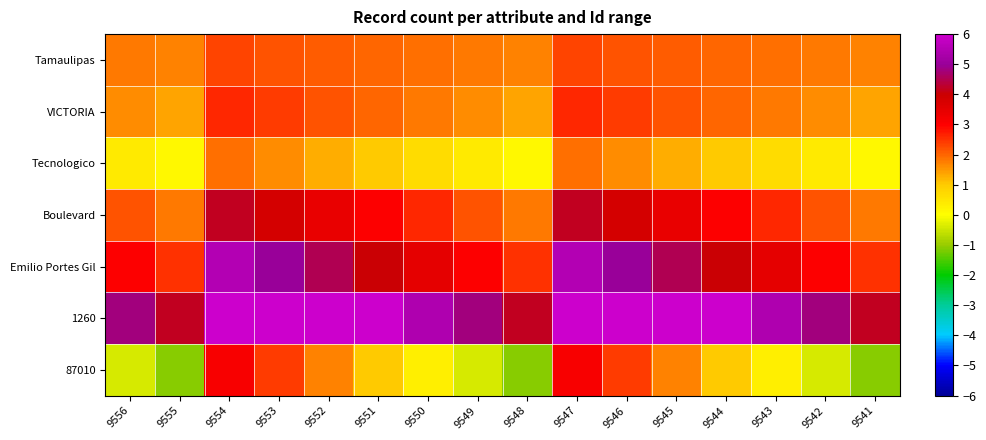

Which has a higher value, 9547 or 9553?

9547